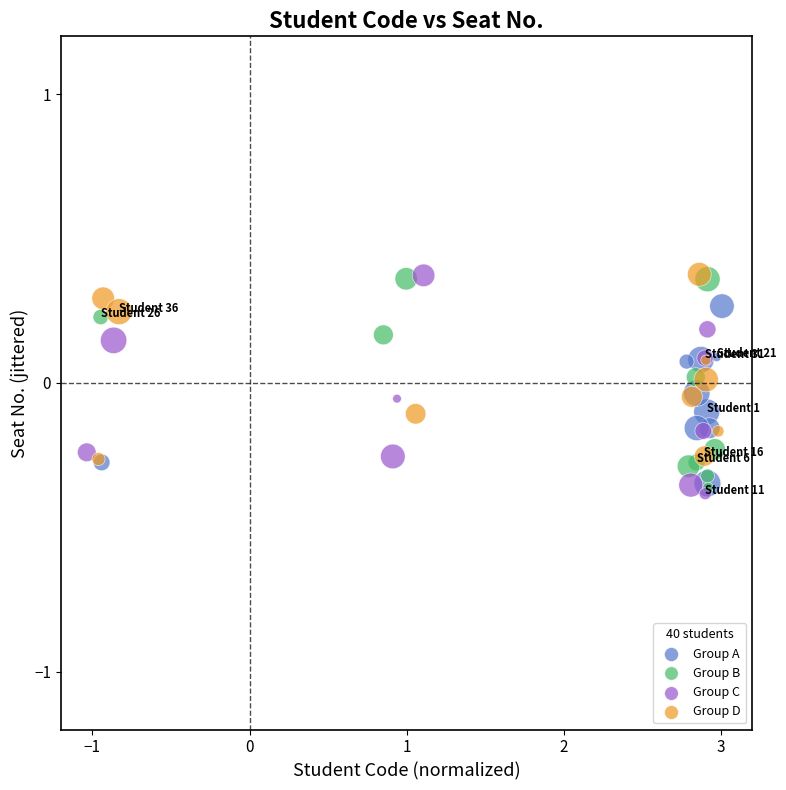

What are all the series names shown in the legend?

Group A, Group B, Group C, Group D